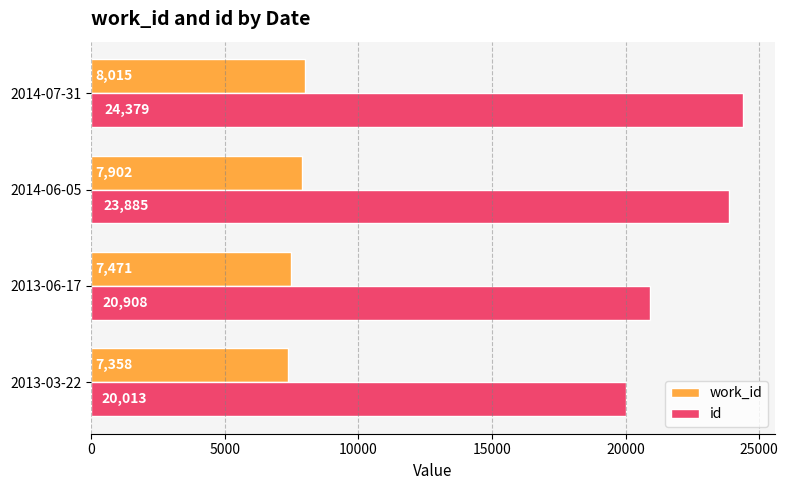

What is the total value across all series at 2013-03-22?

27371